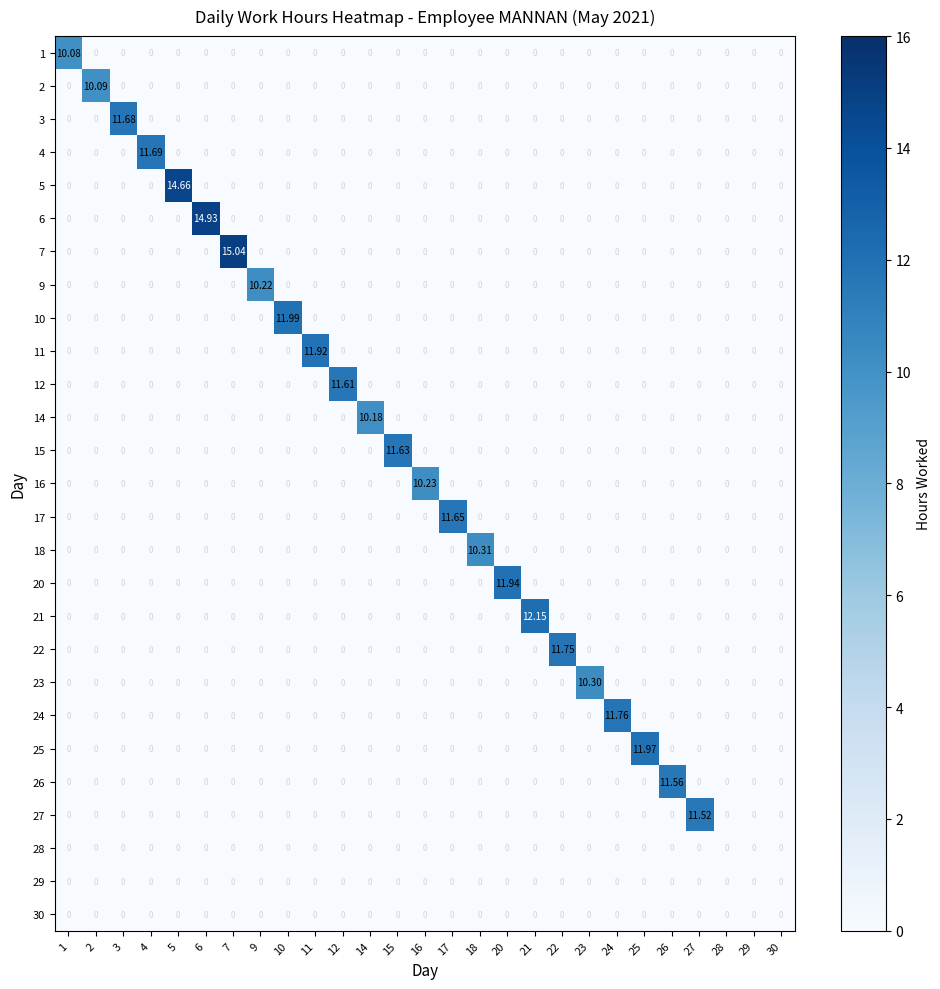

Reading left to right, extract all data points from this chart.

1: 1=10.1	2=0.0	3=0.0	4=0.0	5=0.0	6=0.0	7=0.0	9=0.0	10=0.0	11=0.0	12=0.0	14=0.0	15=0.0	16=0.0	17=0.0	18=0.0	20=0.0	21=0.0	22=0.0	23=0.0	24=0.0	25=0.0	26=0.0	27=0.0	28=0.0	29=0.0	30=0.0
2: 1=0.0	2=10.1	3=0.0	4=0.0	5=0.0	6=0.0	7=0.0	9=0.0	10=0.0	11=0.0	12=0.0	14=0.0	15=0.0	16=0.0	17=0.0	18=0.0	20=0.0	21=0.0	22=0.0	23=0.0	24=0.0	25=0.0	26=0.0	27=0.0	28=0.0	29=0.0	30=0.0
3: 1=0.0	2=0.0	3=11.7	4=0.0	5=0.0	6=0.0	7=0.0	9=0.0	10=0.0	11=0.0	12=0.0	14=0.0	15=0.0	16=0.0	17=0.0	18=0.0	20=0.0	21=0.0	22=0.0	23=0.0	24=0.0	25=0.0	26=0.0	27=0.0	28=0.0	29=0.0	30=0.0
4: 1=0.0	2=0.0	3=0.0	4=11.7	5=0.0	6=0.0	7=0.0	9=0.0	10=0.0	11=0.0	12=0.0	14=0.0	15=0.0	16=0.0	17=0.0	18=0.0	20=0.0	21=0.0	22=0.0	23=0.0	24=0.0	25=0.0	26=0.0	27=0.0	28=0.0	29=0.0	30=0.0
5: 1=0.0	2=0.0	3=0.0	4=0.0	5=14.7	6=0.0	7=0.0	9=0.0	10=0.0	11=0.0	12=0.0	14=0.0	15=0.0	16=0.0	17=0.0	18=0.0	20=0.0	21=0.0	22=0.0	23=0.0	24=0.0	25=0.0	26=0.0	27=0.0	28=0.0	29=0.0	30=0.0
6: 1=0.0	2=0.0	3=0.0	4=0.0	5=0.0	6=14.9	7=0.0	9=0.0	10=0.0	11=0.0	12=0.0	14=0.0	15=0.0	16=0.0	17=0.0	18=0.0	20=0.0	21=0.0	22=0.0	23=0.0	24=0.0	25=0.0	26=0.0	27=0.0	28=0.0	29=0.0	30=0.0
7: 1=0.0	2=0.0	3=0.0	4=0.0	5=0.0	6=0.0	7=15.0	9=0.0	10=0.0	11=0.0	12=0.0	14=0.0	15=0.0	16=0.0	17=0.0	18=0.0	20=0.0	21=0.0	22=0.0	23=0.0	24=0.0	25=0.0	26=0.0	27=0.0	28=0.0	29=0.0	30=0.0
9: 1=0.0	2=0.0	3=0.0	4=0.0	5=0.0	6=0.0	7=0.0	9=10.2	10=0.0	11=0.0	12=0.0	14=0.0	15=0.0	16=0.0	17=0.0	18=0.0	20=0.0	21=0.0	22=0.0	23=0.0	24=0.0	25=0.0	26=0.0	27=0.0	28=0.0	29=0.0	30=0.0
10: 1=0.0	2=0.0	3=0.0	4=0.0	5=0.0	6=0.0	7=0.0	9=0.0	10=12.0	11=0.0	12=0.0	14=0.0	15=0.0	16=0.0	17=0.0	18=0.0	20=0.0	21=0.0	22=0.0	23=0.0	24=0.0	25=0.0	26=0.0	27=0.0	28=0.0	29=0.0	30=0.0
11: 1=0.0	2=0.0	3=0.0	4=0.0	5=0.0	6=0.0	7=0.0	9=0.0	10=0.0	11=11.9	12=0.0	14=0.0	15=0.0	16=0.0	17=0.0	18=0.0	20=0.0	21=0.0	22=0.0	23=0.0	24=0.0	25=0.0	26=0.0	27=0.0	28=0.0	29=0.0	30=0.0
12: 1=0.0	2=0.0	3=0.0	4=0.0	5=0.0	6=0.0	7=0.0	9=0.0	10=0.0	11=0.0	12=11.6	14=0.0	15=0.0	16=0.0	17=0.0	18=0.0	20=0.0	21=0.0	22=0.0	23=0.0	24=0.0	25=0.0	26=0.0	27=0.0	28=0.0	29=0.0	30=0.0
14: 1=0.0	2=0.0	3=0.0	4=0.0	5=0.0	6=0.0	7=0.0	9=0.0	10=0.0	11=0.0	12=0.0	14=10.2	15=0.0	16=0.0	17=0.0	18=0.0	20=0.0	21=0.0	22=0.0	23=0.0	24=0.0	25=0.0	26=0.0	27=0.0	28=0.0	29=0.0	30=0.0
15: 1=0.0	2=0.0	3=0.0	4=0.0	5=0.0	6=0.0	7=0.0	9=0.0	10=0.0	11=0.0	12=0.0	14=0.0	15=11.6	16=0.0	17=0.0	18=0.0	20=0.0	21=0.0	22=0.0	23=0.0	24=0.0	25=0.0	26=0.0	27=0.0	28=0.0	29=0.0	30=0.0
16: 1=0.0	2=0.0	3=0.0	4=0.0	5=0.0	6=0.0	7=0.0	9=0.0	10=0.0	11=0.0	12=0.0	14=0.0	15=0.0	16=10.2	17=0.0	18=0.0	20=0.0	21=0.0	22=0.0	23=0.0	24=0.0	25=0.0	26=0.0	27=0.0	28=0.0	29=0.0	30=0.0
17: 1=0.0	2=0.0	3=0.0	4=0.0	5=0.0	6=0.0	7=0.0	9=0.0	10=0.0	11=0.0	12=0.0	14=0.0	15=0.0	16=0.0	17=11.7	18=0.0	20=0.0	21=0.0	22=0.0	23=0.0	24=0.0	25=0.0	26=0.0	27=0.0	28=0.0	29=0.0	30=0.0
18: 1=0.0	2=0.0	3=0.0	4=0.0	5=0.0	6=0.0	7=0.0	9=0.0	10=0.0	11=0.0	12=0.0	14=0.0	15=0.0	16=0.0	17=0.0	18=10.3	20=0.0	21=0.0	22=0.0	23=0.0	24=0.0	25=0.0	26=0.0	27=0.0	28=0.0	29=0.0	30=0.0
20: 1=0.0	2=0.0	3=0.0	4=0.0	5=0.0	6=0.0	7=0.0	9=0.0	10=0.0	11=0.0	12=0.0	14=0.0	15=0.0	16=0.0	17=0.0	18=0.0	20=11.9	21=0.0	22=0.0	23=0.0	24=0.0	25=0.0	26=0.0	27=0.0	28=0.0	29=0.0	30=0.0
21: 1=0.0	2=0.0	3=0.0	4=0.0	5=0.0	6=0.0	7=0.0	9=0.0	10=0.0	11=0.0	12=0.0	14=0.0	15=0.0	16=0.0	17=0.0	18=0.0	20=0.0	21=12.2	22=0.0	23=0.0	24=0.0	25=0.0	26=0.0	27=0.0	28=0.0	29=0.0	30=0.0
22: 1=0.0	2=0.0	3=0.0	4=0.0	5=0.0	6=0.0	7=0.0	9=0.0	10=0.0	11=0.0	12=0.0	14=0.0	15=0.0	16=0.0	17=0.0	18=0.0	20=0.0	21=0.0	22=11.8	23=0.0	24=0.0	25=0.0	26=0.0	27=0.0	28=0.0	29=0.0	30=0.0
23: 1=0.0	2=0.0	3=0.0	4=0.0	5=0.0	6=0.0	7=0.0	9=0.0	10=0.0	11=0.0	12=0.0	14=0.0	15=0.0	16=0.0	17=0.0	18=0.0	20=0.0	21=0.0	22=0.0	23=10.3	24=0.0	25=0.0	26=0.0	27=0.0	28=0.0	29=0.0	30=0.0
24: 1=0.0	2=0.0	3=0.0	4=0.0	5=0.0	6=0.0	7=0.0	9=0.0	10=0.0	11=0.0	12=0.0	14=0.0	15=0.0	16=0.0	17=0.0	18=0.0	20=0.0	21=0.0	22=0.0	23=0.0	24=11.8	25=0.0	26=0.0	27=0.0	28=0.0	29=0.0	30=0.0
25: 1=0.0	2=0.0	3=0.0	4=0.0	5=0.0	6=0.0	7=0.0	9=0.0	10=0.0	11=0.0	12=0.0	14=0.0	15=0.0	16=0.0	17=0.0	18=0.0	20=0.0	21=0.0	22=0.0	23=0.0	24=0.0	25=12.0	26=0.0	27=0.0	28=0.0	29=0.0	30=0.0
26: 1=0.0	2=0.0	3=0.0	4=0.0	5=0.0	6=0.0	7=0.0	9=0.0	10=0.0	11=0.0	12=0.0	14=0.0	15=0.0	16=0.0	17=0.0	18=0.0	20=0.0	21=0.0	22=0.0	23=0.0	24=0.0	25=0.0	26=11.6	27=0.0	28=0.0	29=0.0	30=0.0
27: 1=0.0	2=0.0	3=0.0	4=0.0	5=0.0	6=0.0	7=0.0	9=0.0	10=0.0	11=0.0	12=0.0	14=0.0	15=0.0	16=0.0	17=0.0	18=0.0	20=0.0	21=0.0	22=0.0	23=0.0	24=0.0	25=0.0	26=0.0	27=11.5	28=0.0	29=0.0	30=0.0
28: 1=0.0	2=0.0	3=0.0	4=0.0	5=0.0	6=0.0	7=0.0	9=0.0	10=0.0	11=0.0	12=0.0	14=0.0	15=0.0	16=0.0	17=0.0	18=0.0	20=0.0	21=0.0	22=0.0	23=0.0	24=0.0	25=0.0	26=0.0	27=0.0	28=0.0	29=0.0	30=0.0
29: 1=0.0	2=0.0	3=0.0	4=0.0	5=0.0	6=0.0	7=0.0	9=0.0	10=0.0	11=0.0	12=0.0	14=0.0	15=0.0	16=0.0	17=0.0	18=0.0	20=0.0	21=0.0	22=0.0	23=0.0	24=0.0	25=0.0	26=0.0	27=0.0	28=0.0	29=0.0	30=0.0
30: 1=0.0	2=0.0	3=0.0	4=0.0	5=0.0	6=0.0	7=0.0	9=0.0	10=0.0	11=0.0	12=0.0	14=0.0	15=0.0	16=0.0	17=0.0	18=0.0	20=0.0	21=0.0	22=0.0	23=0.0	24=0.0	25=0.0	26=0.0	27=0.0	28=0.0	29=0.0	30=0.0